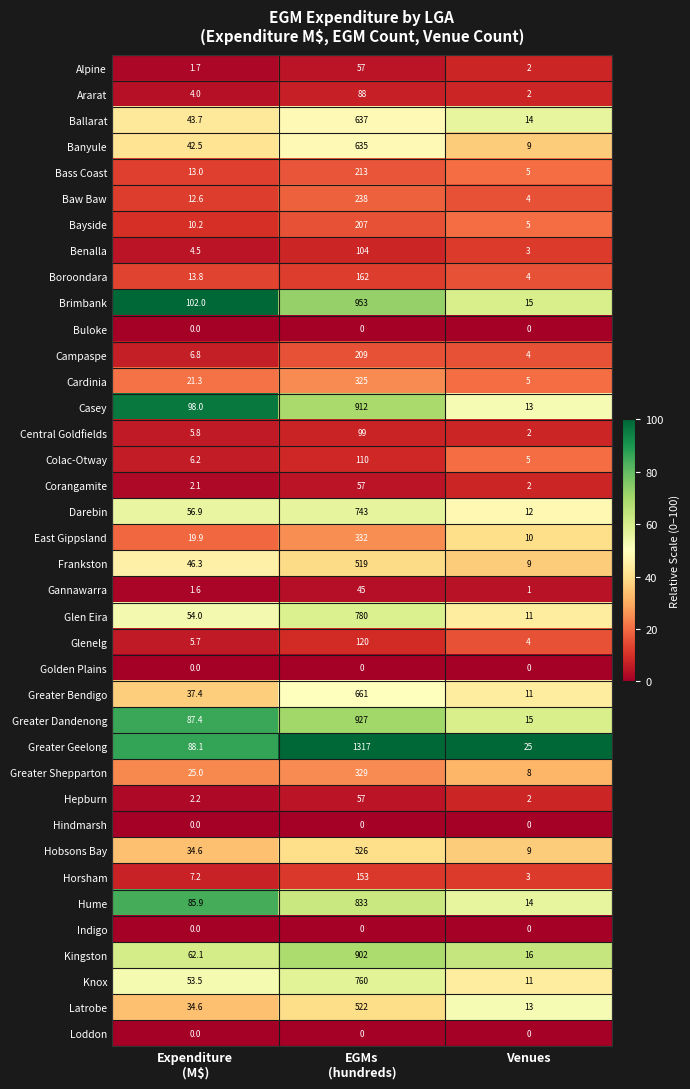

True or false: Bayside has a value of 5.0 at Venues.

True